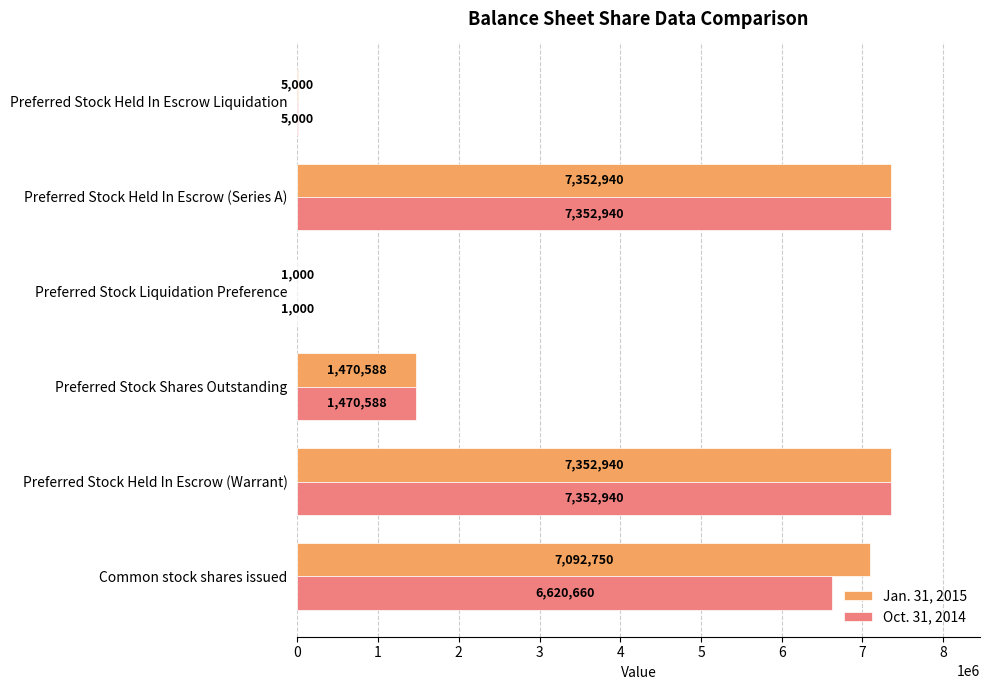

Which series has the largest total across all categories?

Jan. 31, 2015